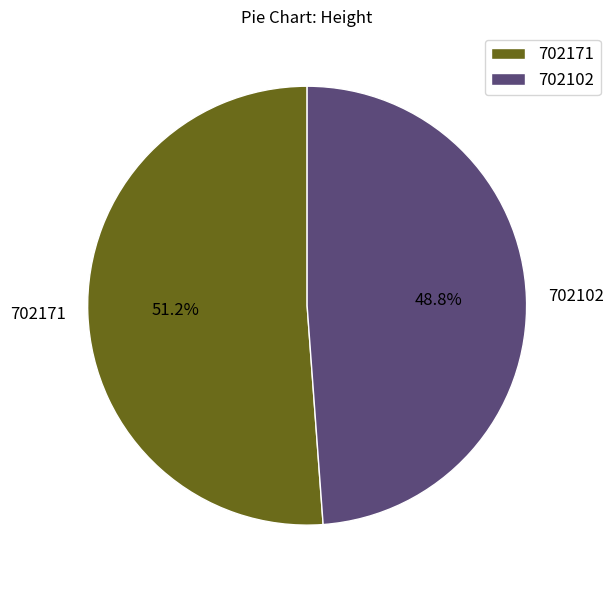

How many slices are in this pie chart?

2